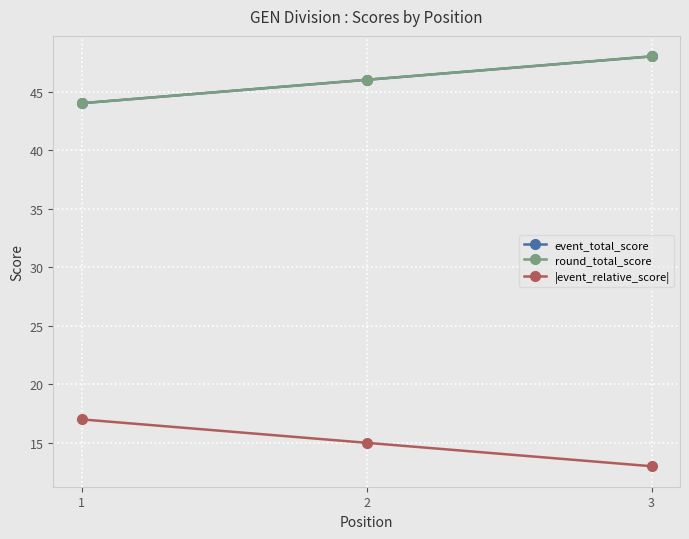

Which category has the highest value in the round_total_score series?

3